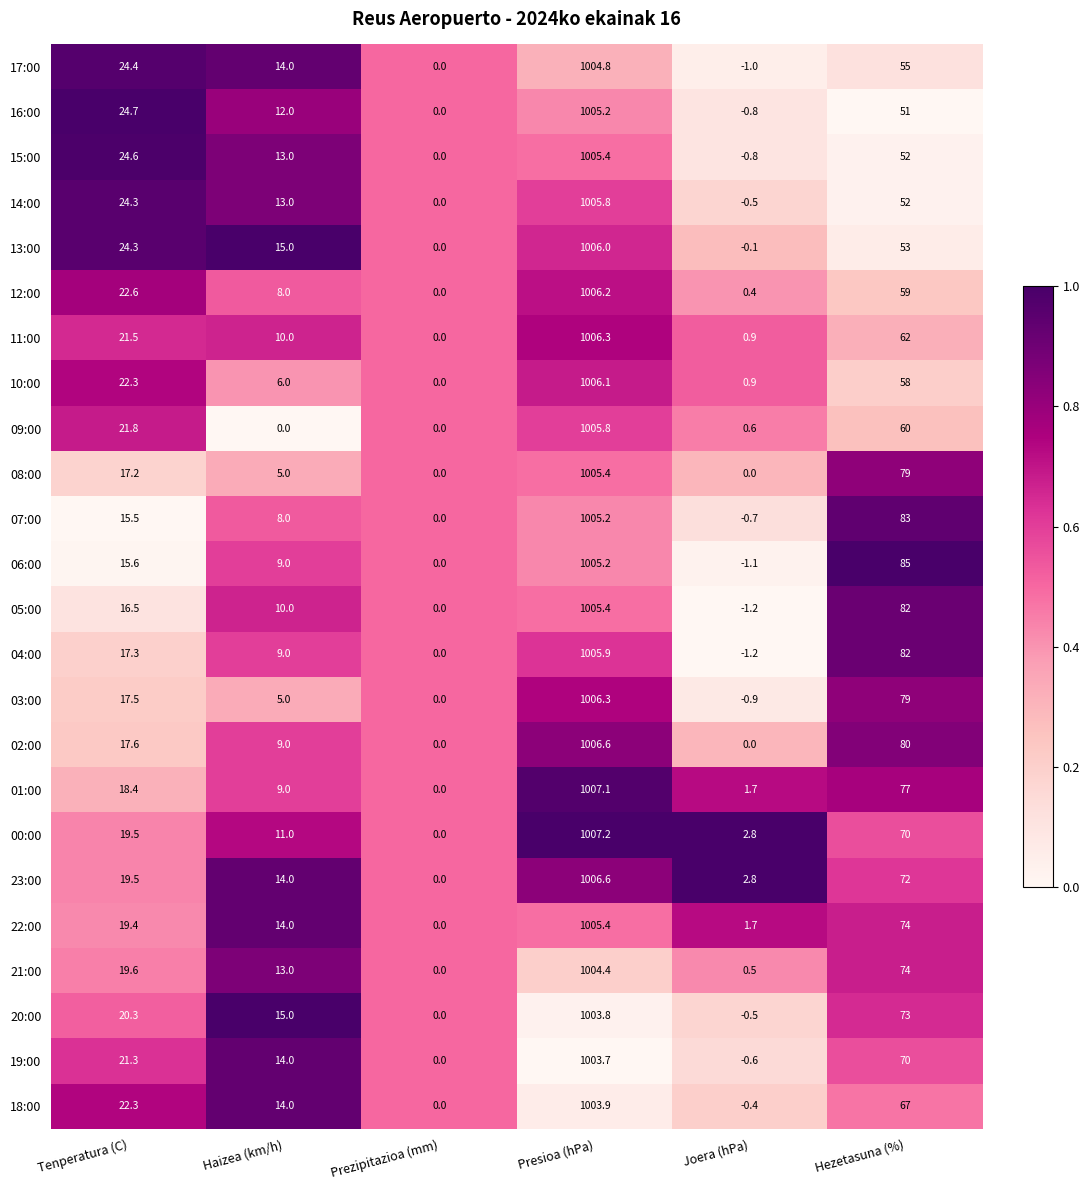

Count the number of categories in the chart.

6